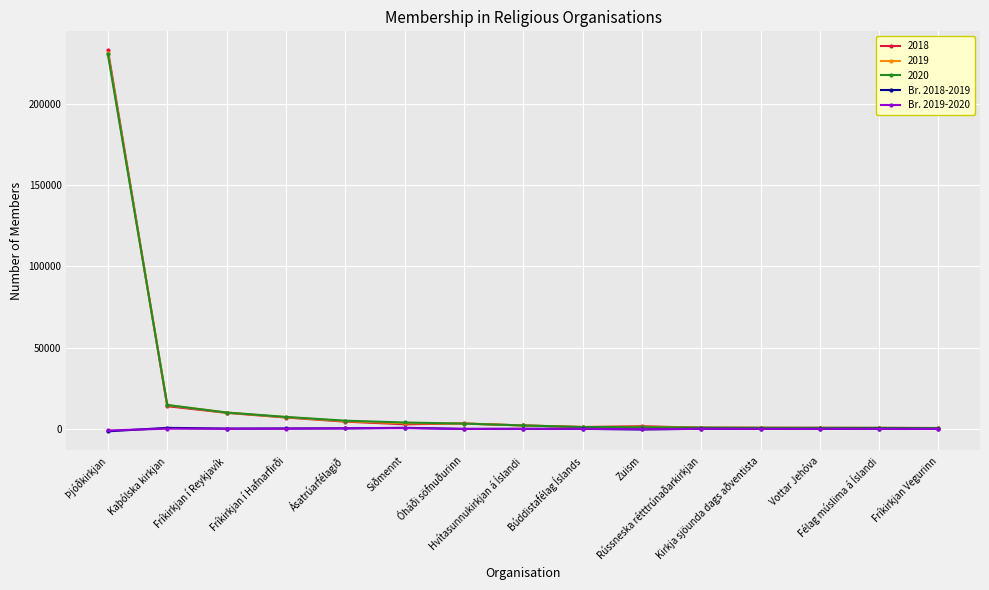

How many categories are shown in the chart?

15